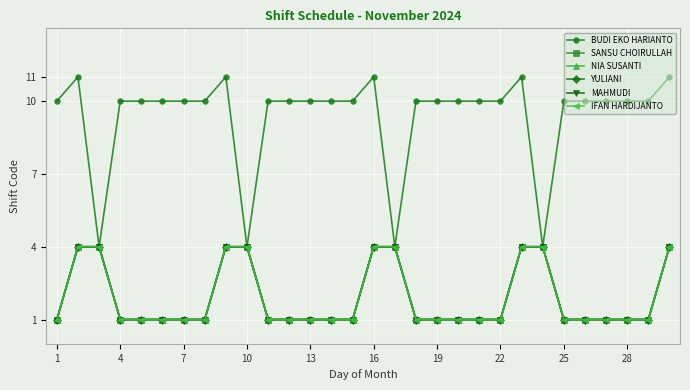

Where is BUDI EKO HARIANTO nearest to the value 7?

1